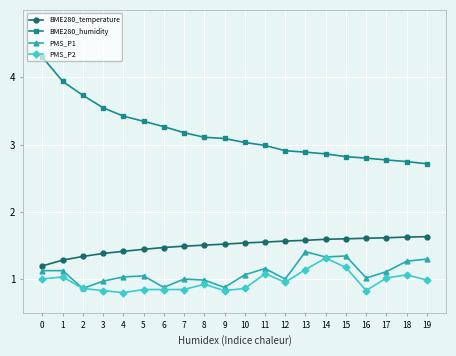

Which series has the widest spread of values?

BME280_humidity